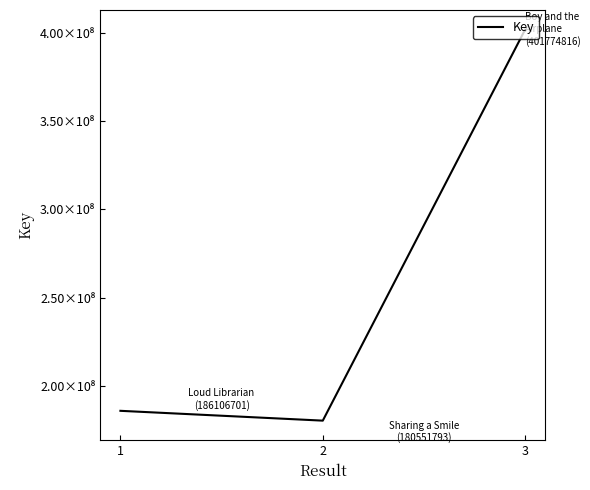

What is the difference between the values at 1 and 2?

5554908